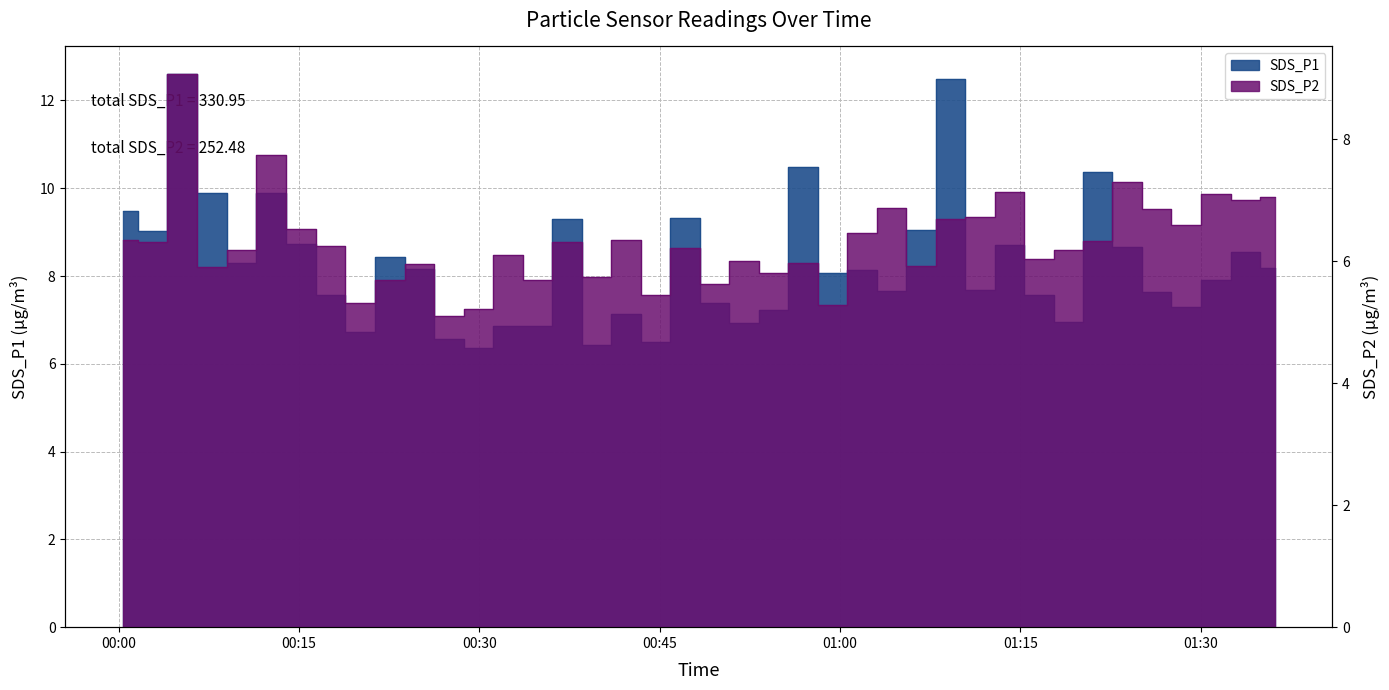

True or false: SDS_P2 has a value of 2.1 at 2021/03/17 00:29:56.

False